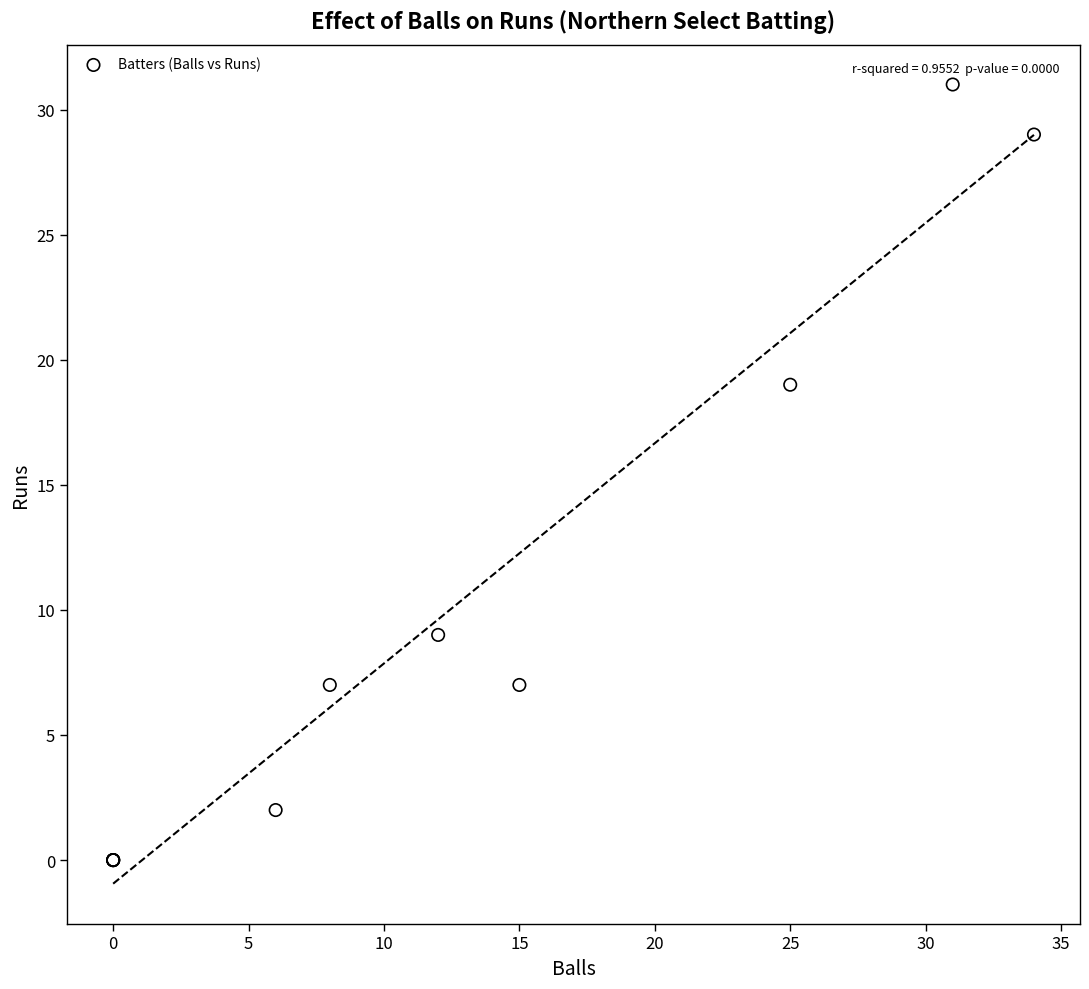

What Y value in the scatter plot is closest to 15?

19